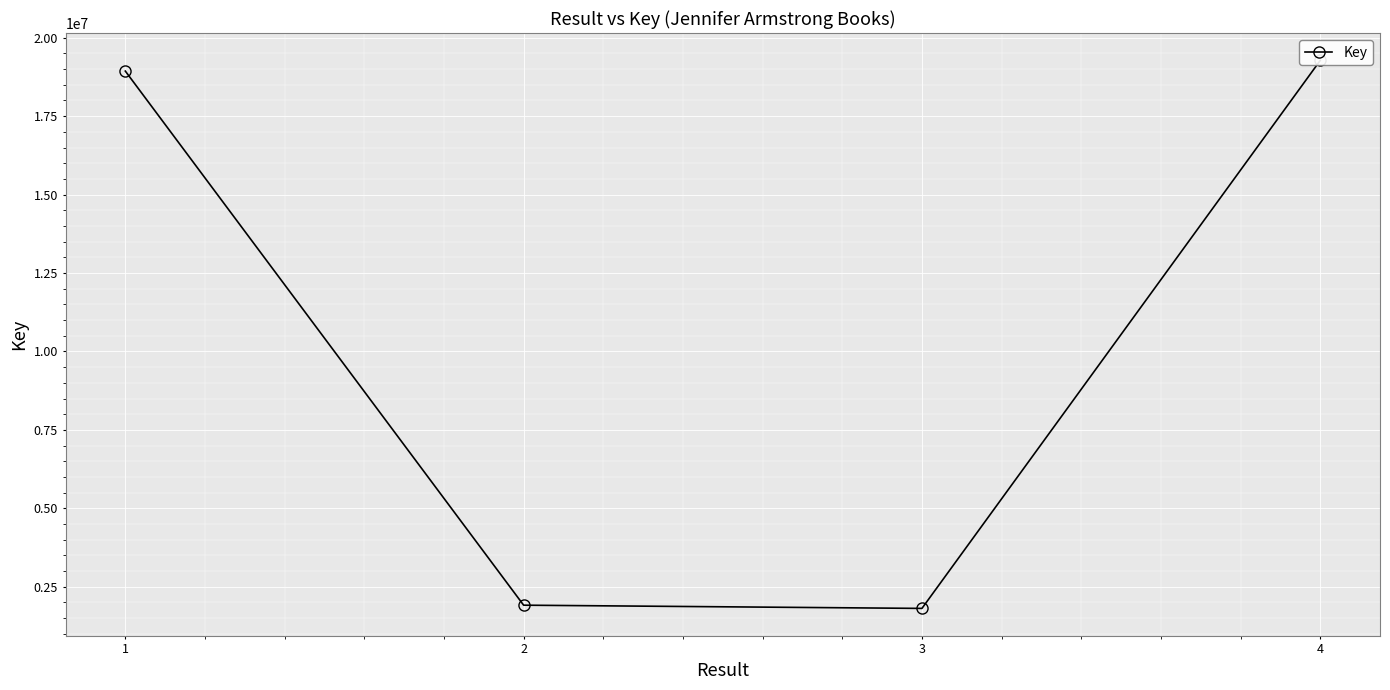

Reading left to right, extract all data points from this chart.

1=18935734	2=1913137	3=1810429	4=19275704